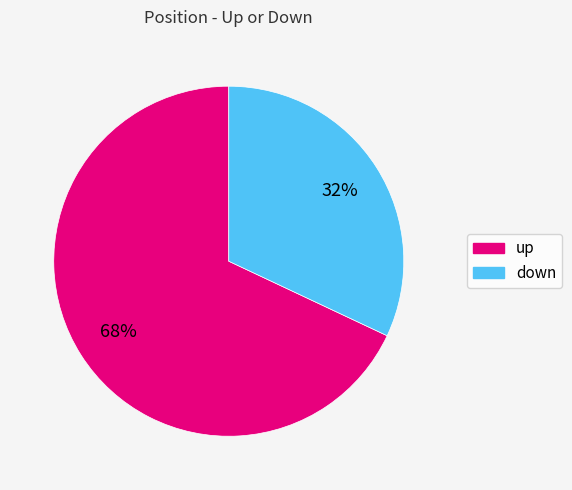

Does up account for over 50% of the chart?

Yes